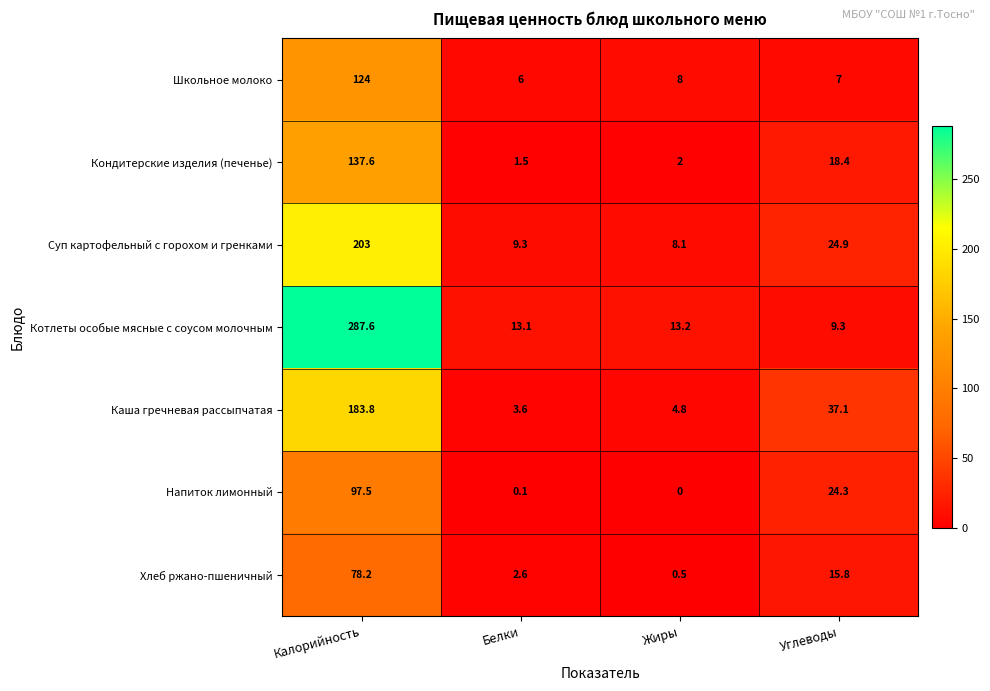

What is the spread (max minus min) of values at Белки?

13.0